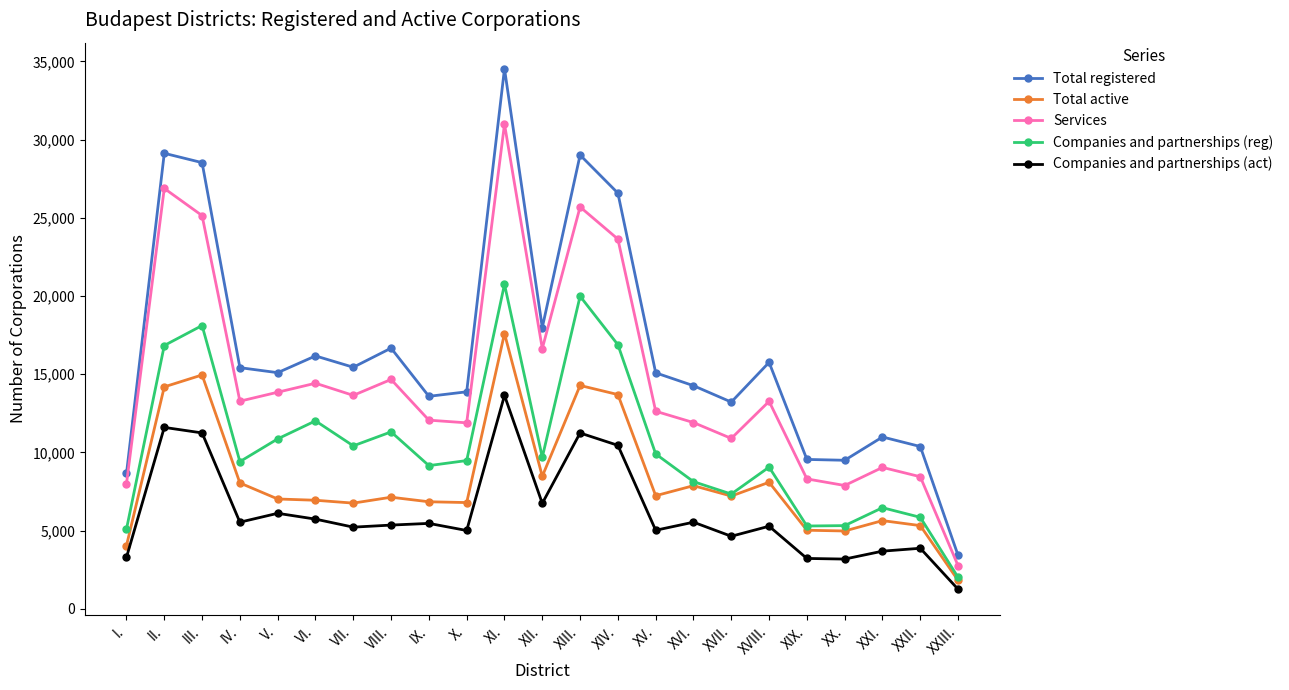

Where does the Total registered series first go above 15095?

II.